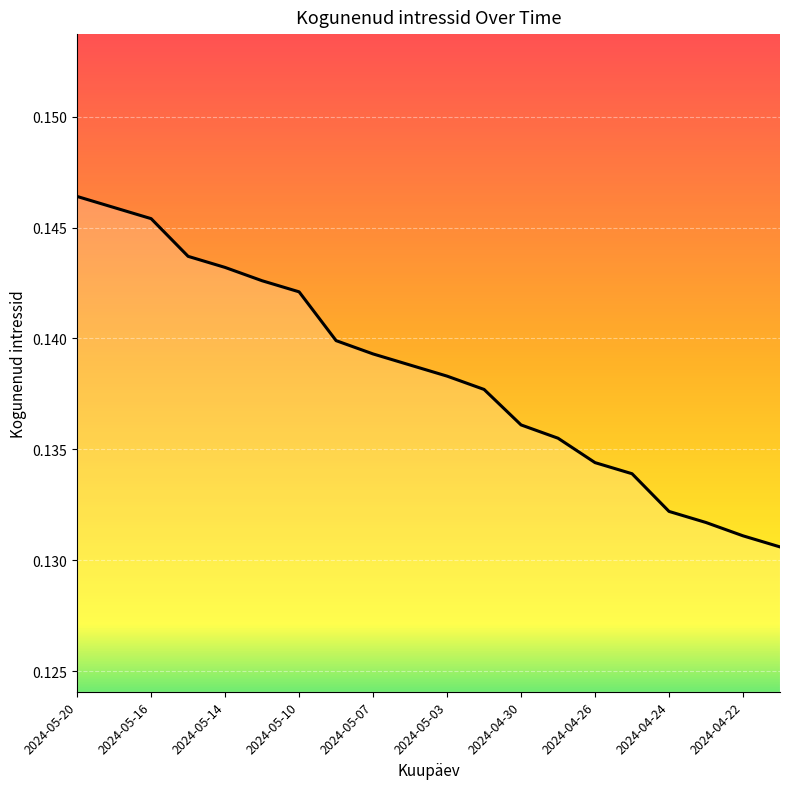

How many values are between 0 and 1?

20